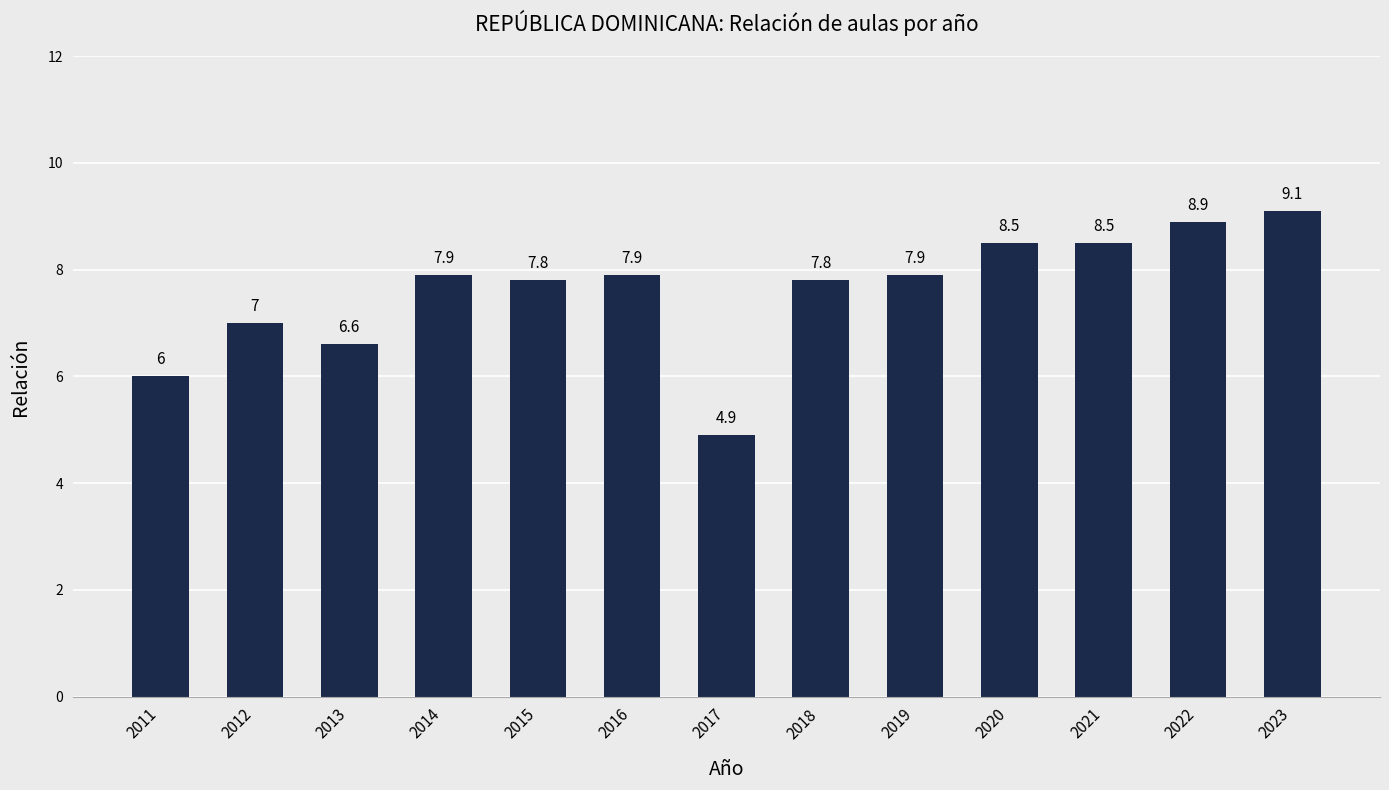

Reading left to right, transcribe all the data shown in this chart.

2011=6.0	2012=7.0	2013=6.6	2014=7.9	2015=7.8	2016=7.9	2017=4.9	2018=7.8	2019=7.9	2020=8.5	2021=8.5	2022=8.9	2023=9.1